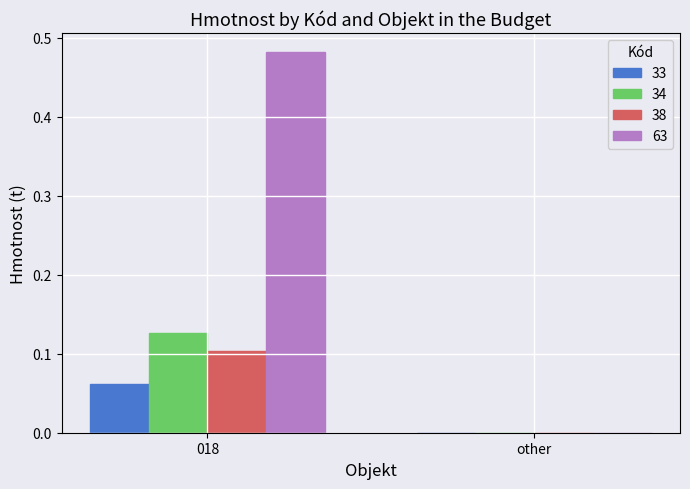

At which label is 33 closest to 0?

other